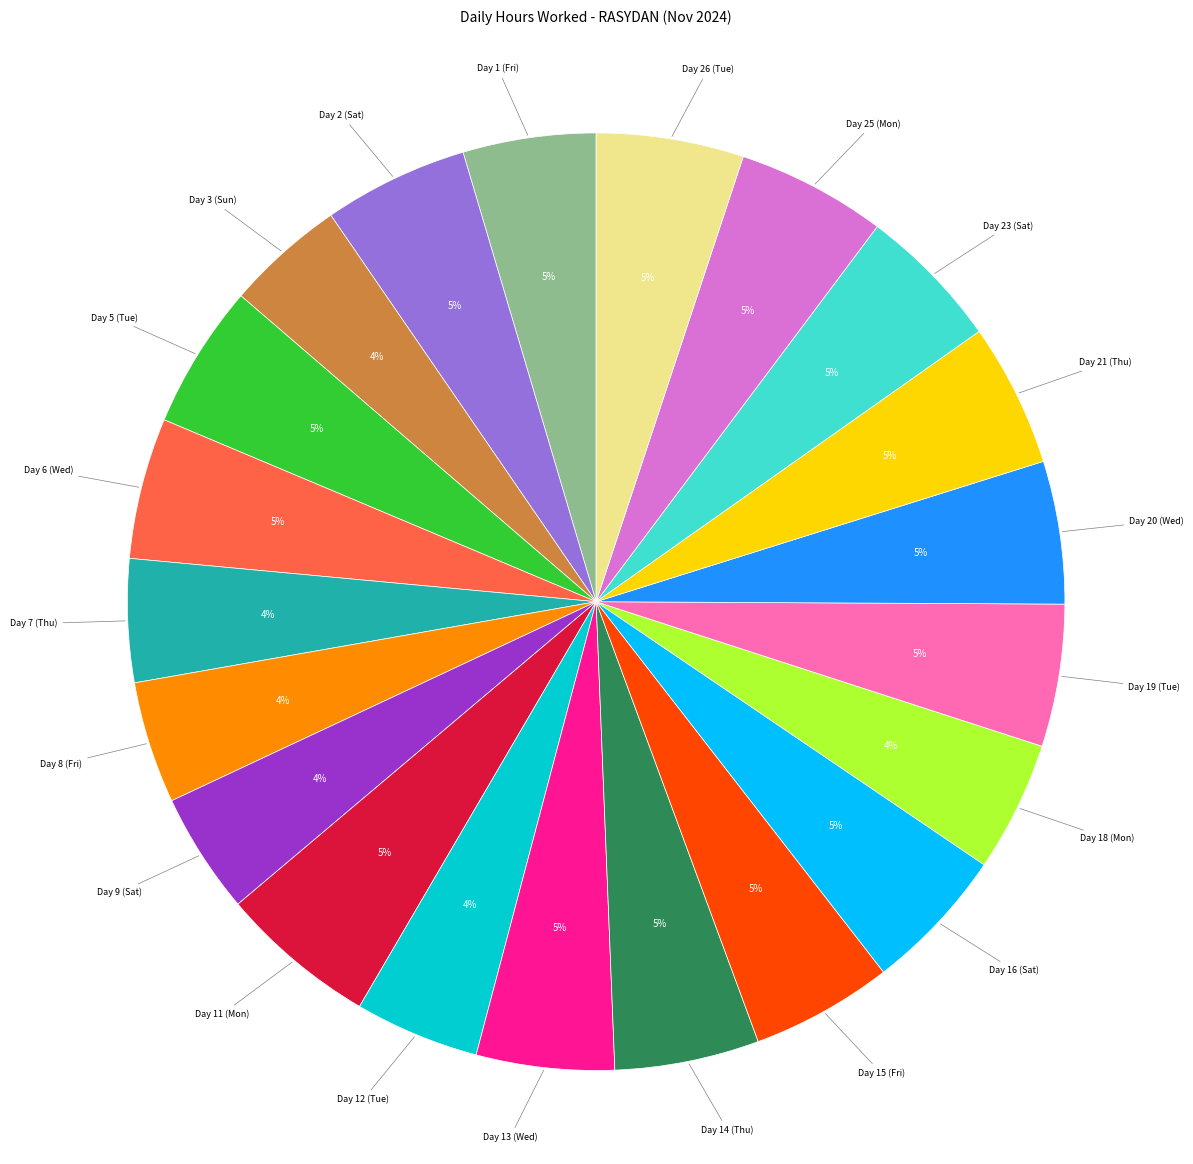

Count the number of slices in the pie.

21